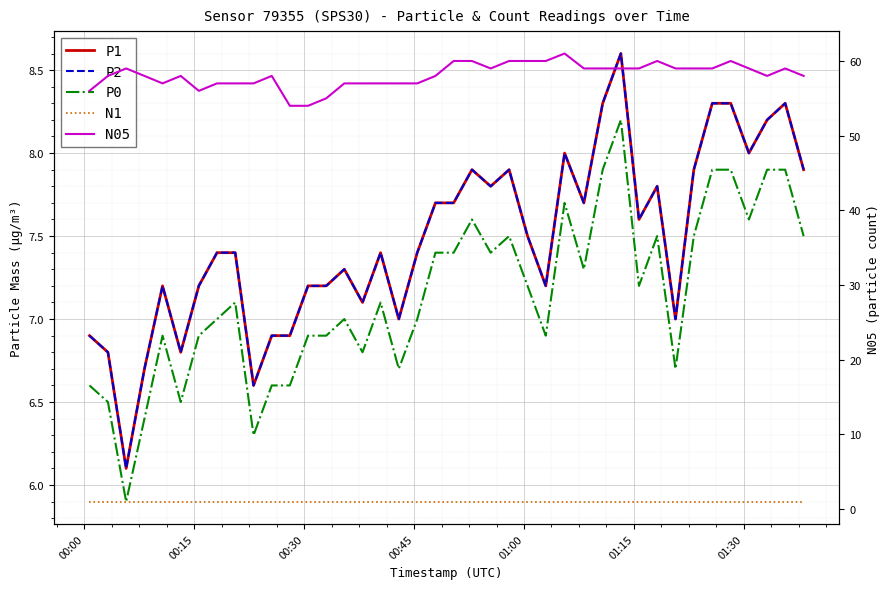

True or false: P0 and P1 intersect in this chart.

False